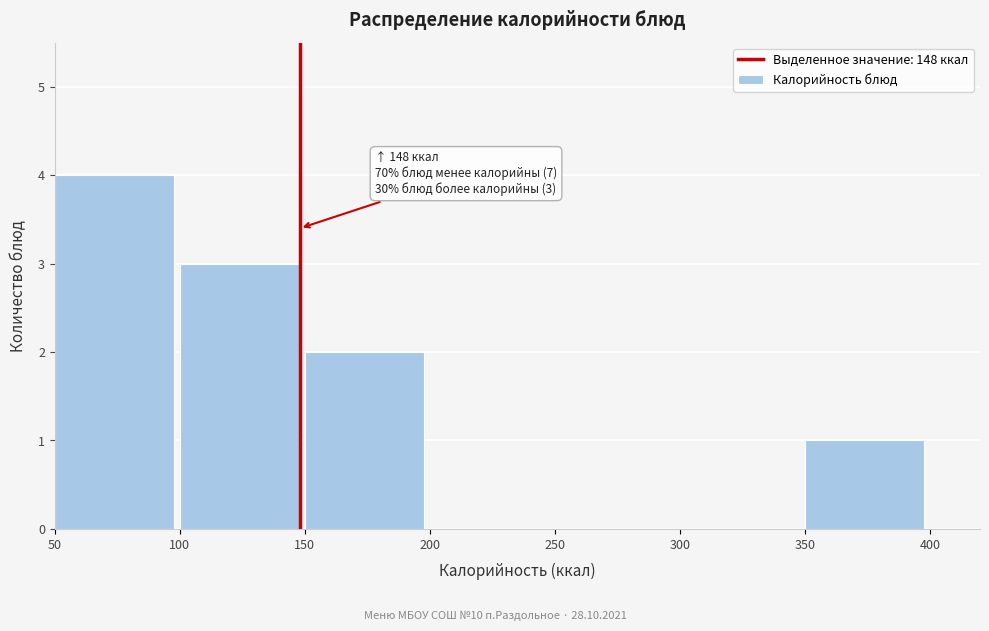

Over which range of the x-axis is the bar tallest?

50 to 100